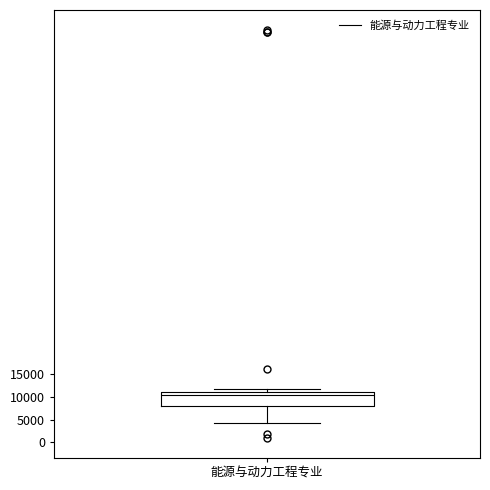

Transcribe this box plot: give where the median line is, the range the box spans, and where the two whiskers end, as read against the y-axis. The values are not printed on the chart, so give them approximately, as read against the axis.

median 10500, box 8000 to 11000, whiskers 4000 to 11500